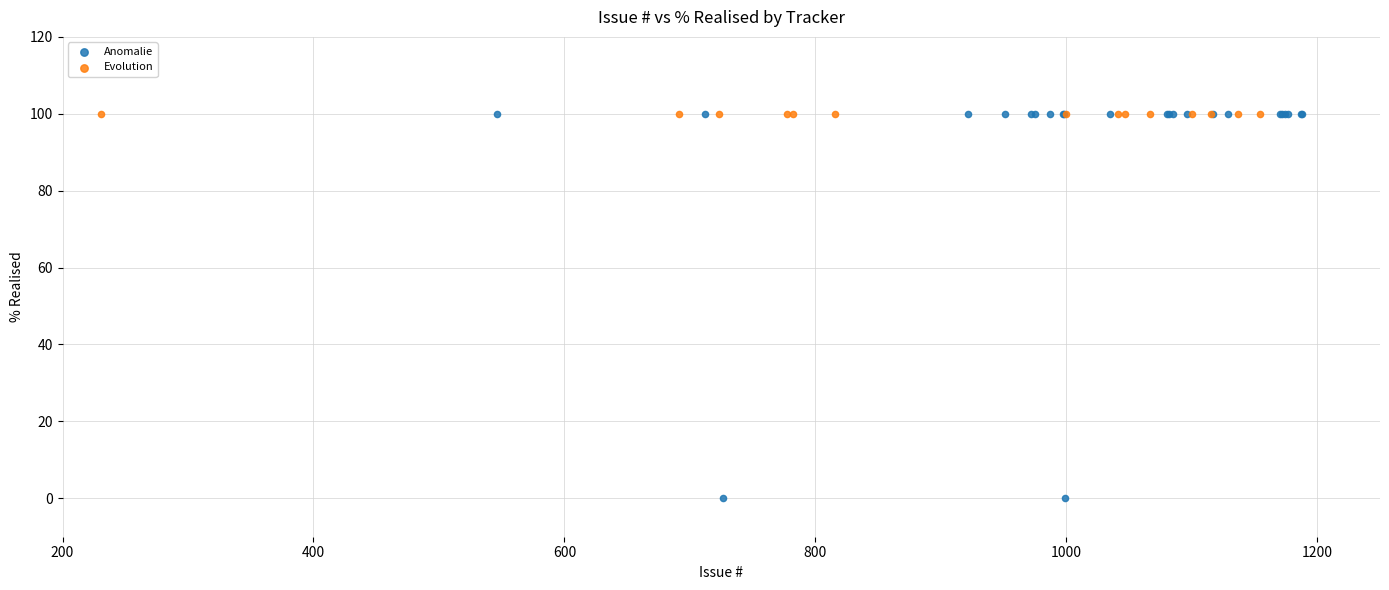

Which series reaches the minimum Y coordinate?

Anomalie